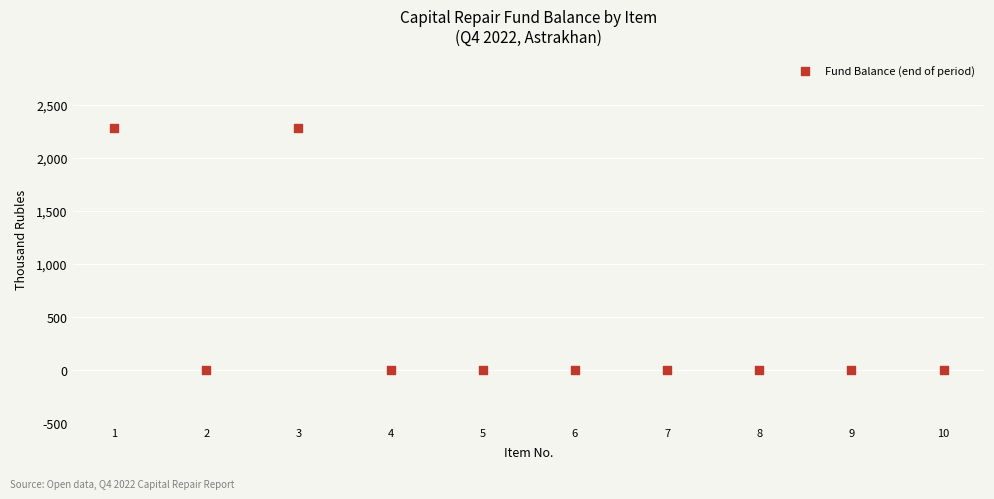

What is the range of Y values (max minus min)?

2280.9